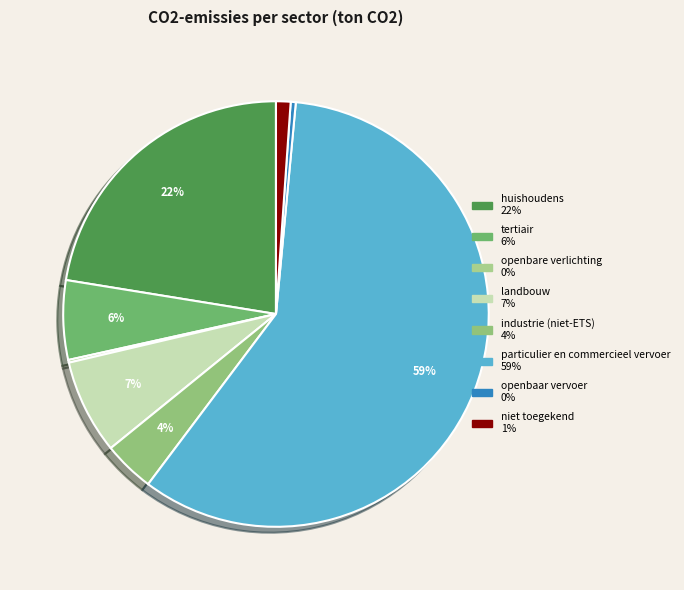

How many segments does this pie chart have?

8